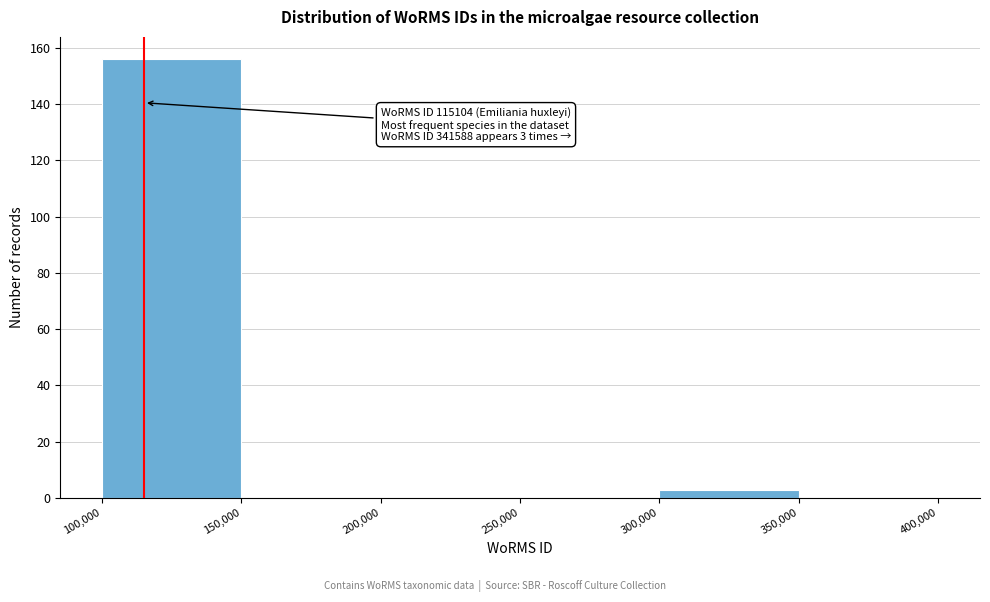

Which range on the x-axis has the tallest bar?

100,000 to 150,000